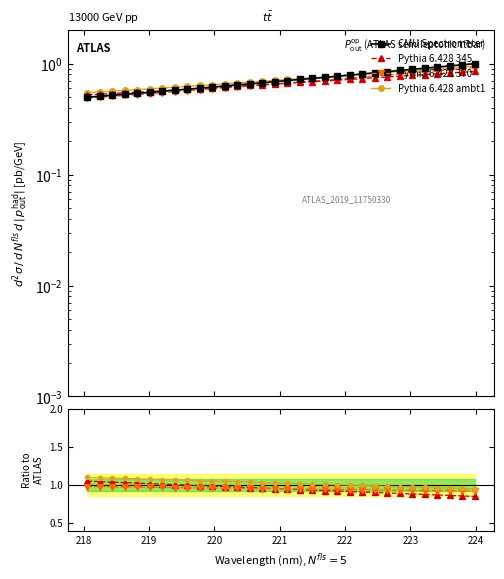

True or false: Pythia 6.428 ambt1 has a value of 0.3 at 15.

False